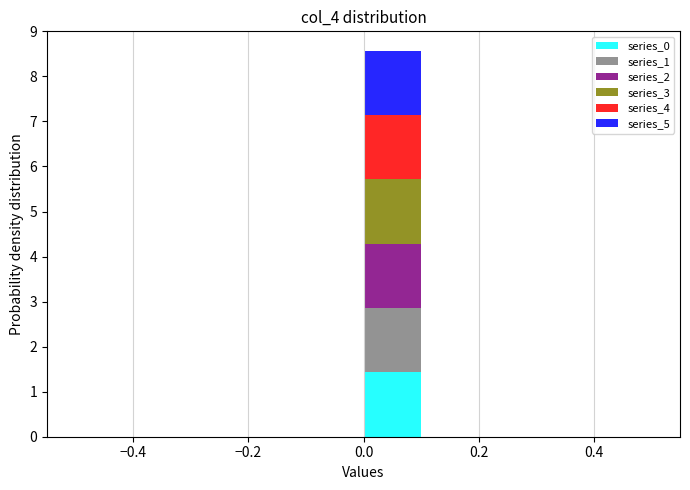

Reading left to right, list every stacked bar in this chart as the range it spans on the x-axis followed by its total height. The values are not printed on the chart, so give them approximately, as read against the axis.

-0.5 to -0.4: 0
-0.4 to -0.3: 0
-0.3 to -0.2: 0
-0.2 to -0.1: 0
-0.1 to 0.0: 0
0.0 to 0.1: 8.6
0.1 to 0.2: 0
0.2 to 0.3: 0
0.3 to 0.4: 0
0.4 to 0.5: 0